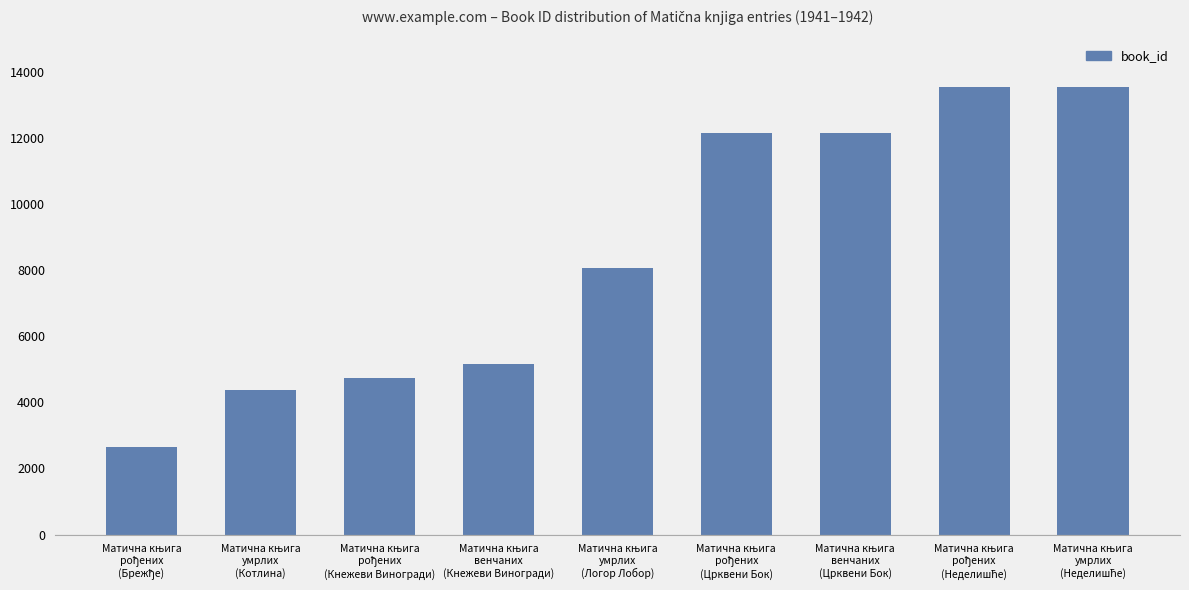

What is the value of the 6th bar from the left?

12133